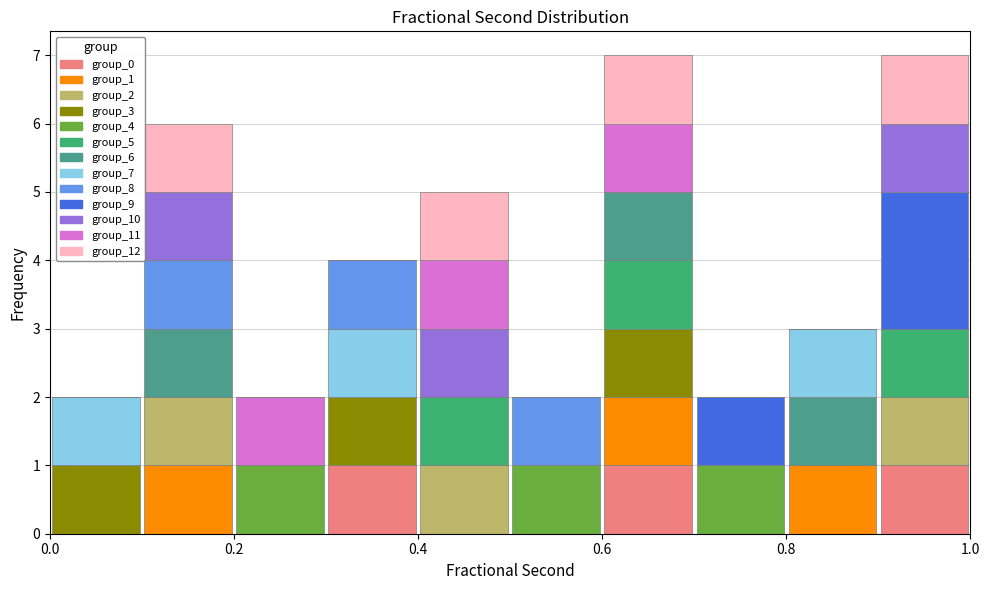

What is the total height of the stacked bar covering 0.5 to 0.6 on the x-axis? The values are not printed on the chart, so give them approximately, as read against the axis.

2